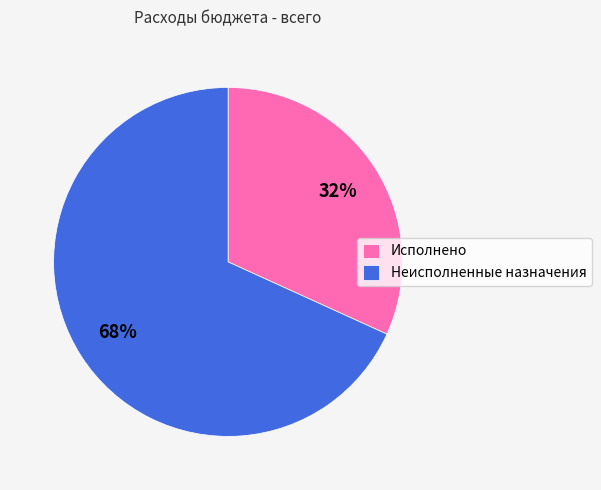

Between Неисполненные назначения and Исполнено, which is larger?

Неисполненные назначения